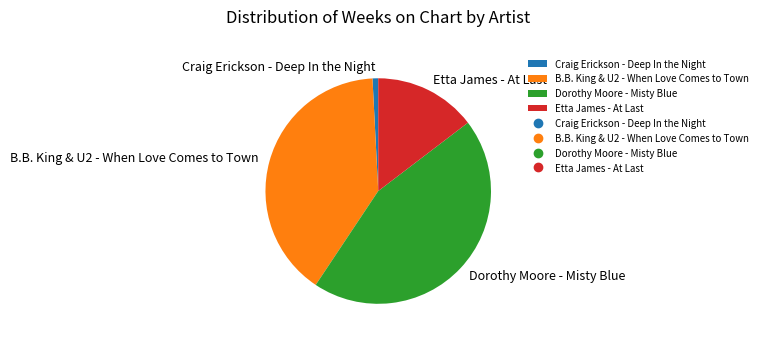

How many slices are in this pie chart?

4